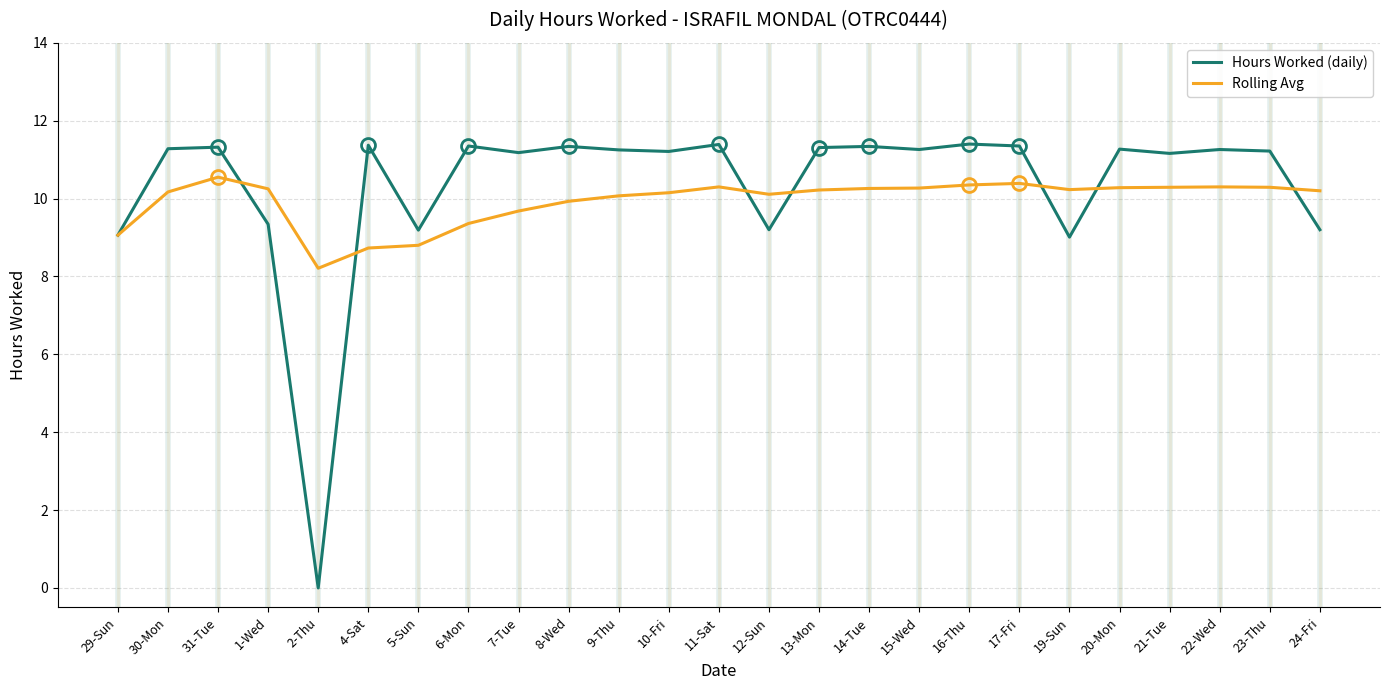

Is it true that Rolling Avg equals 14.4 at 31-Tue?

False